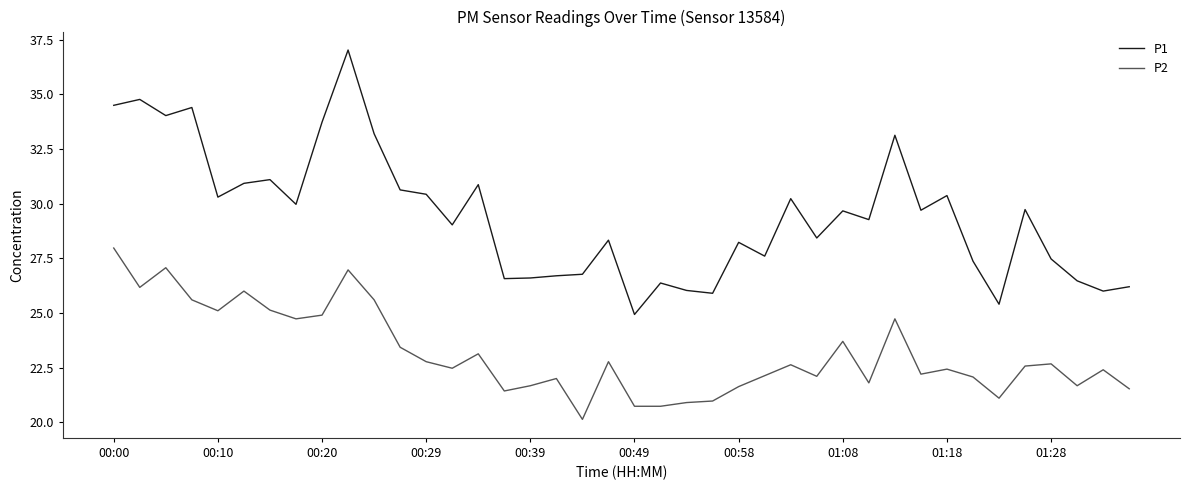

What is the sum of all P1 values?

1178.4